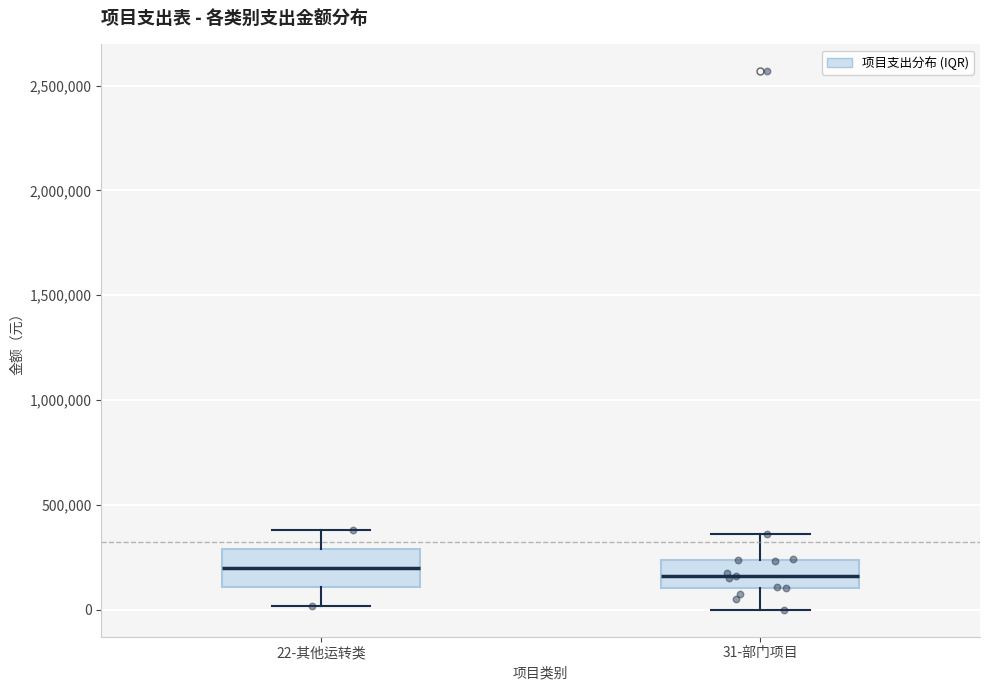

Where is the lower edge of the box for 31-部门项目 on the y-axis? The values are not printed on the chart, so give them approximately, as read against the axis.

100000